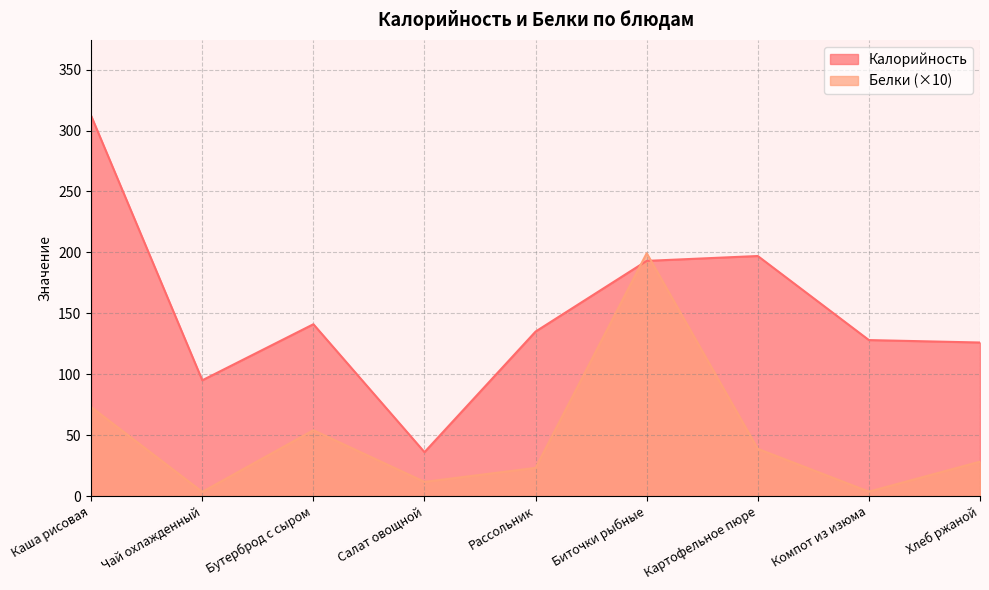

Where is the first local maximum for Белки?

Бутерброд с сыром